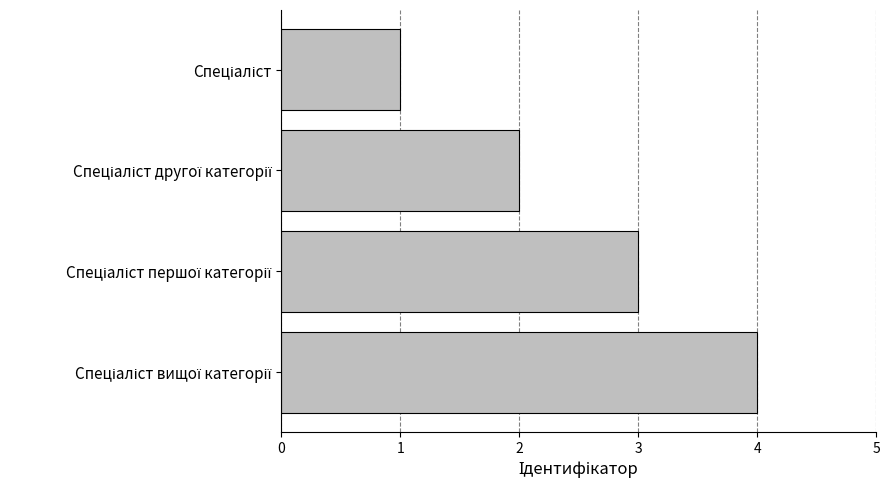

What is the sum of all values?

10